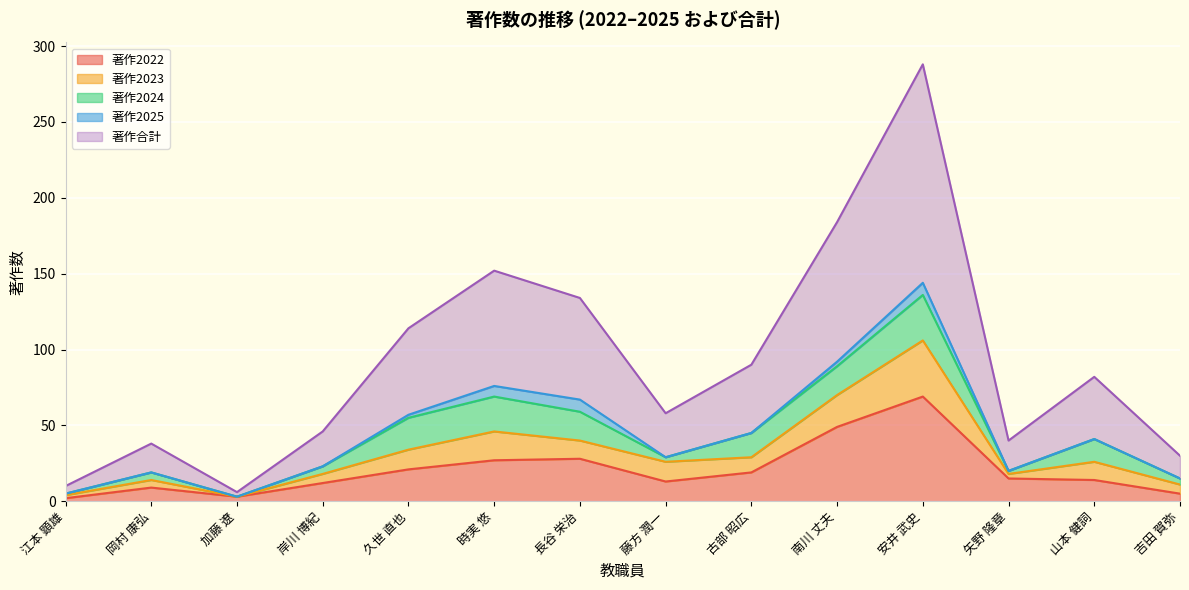

True or false: 著作2022 has a value of 37 at 久世 直也.

False